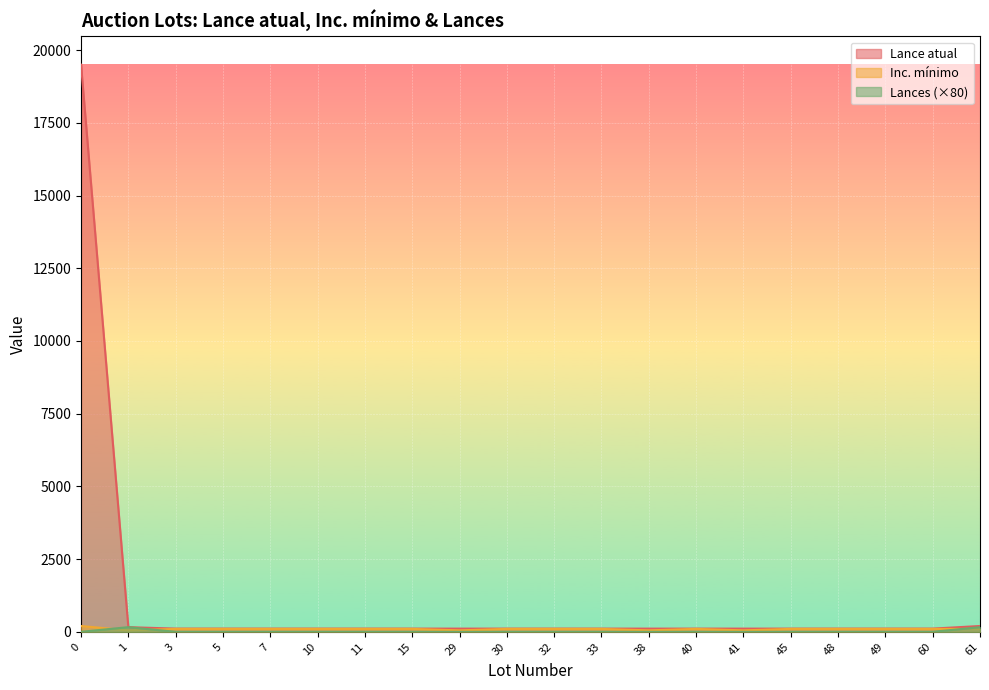

Rank the series at 48 from lowest to highest value.

Lances, Inc. mínimo, Lance atual